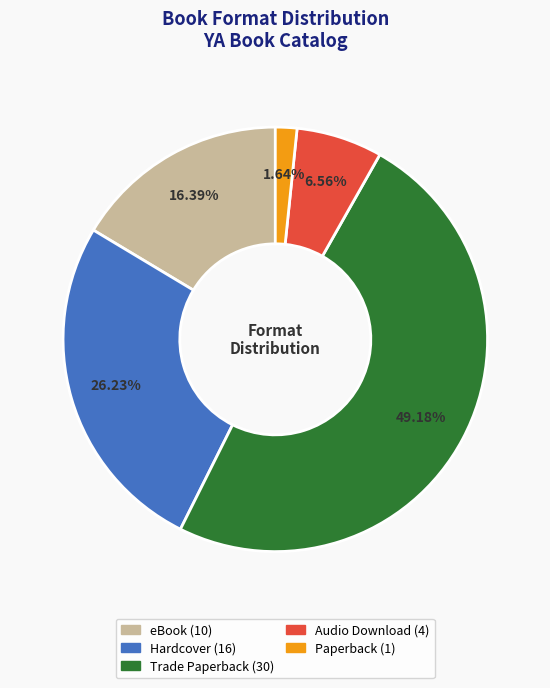

What is the ratio of the value at eBook to the value at Audio Download?

2.5